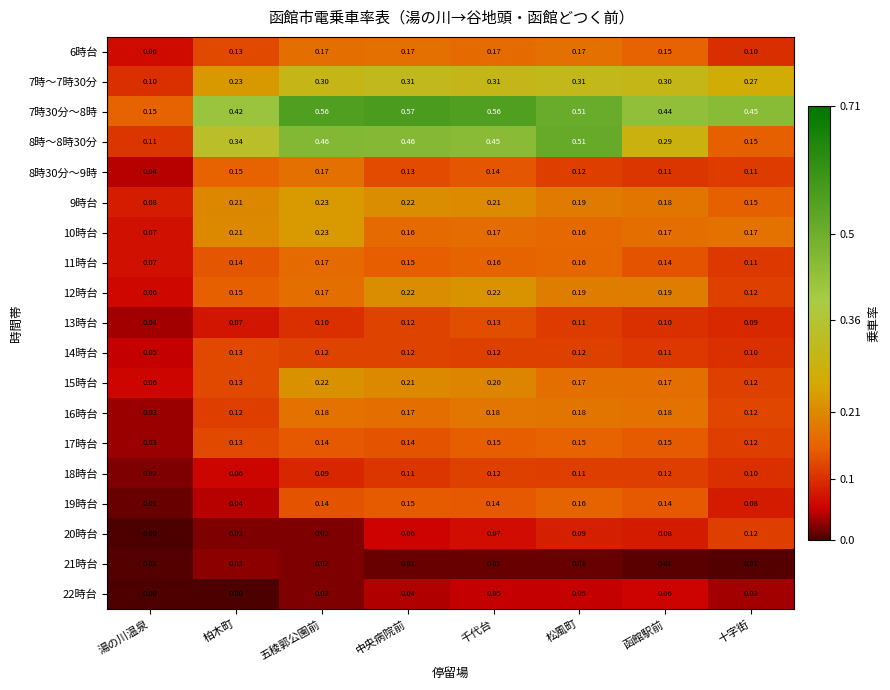

Which category has the highest value in the 19時台 series?

松風町